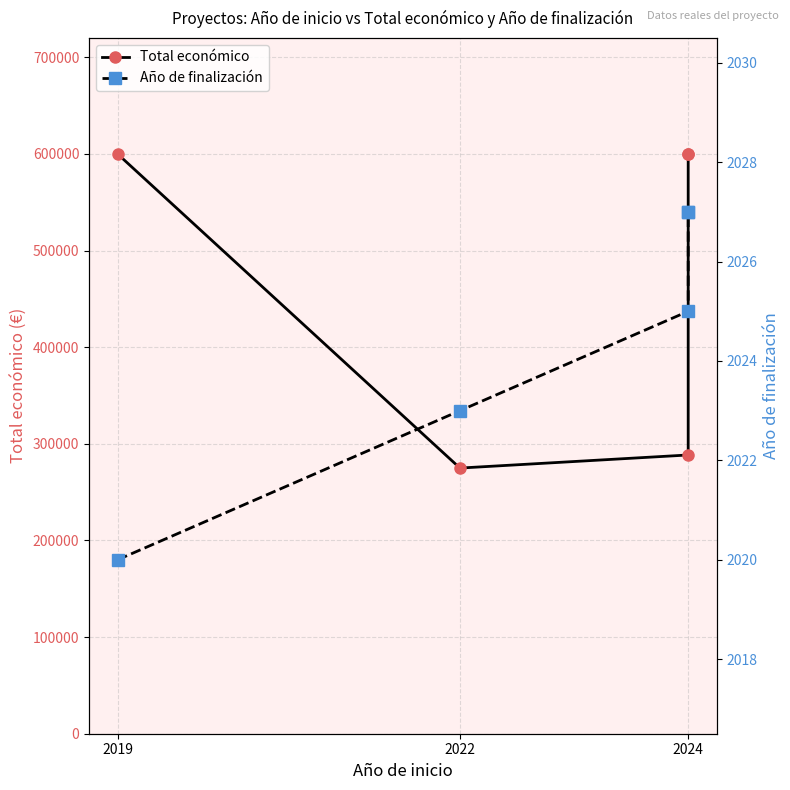

Count the number of categories in the chart.

5